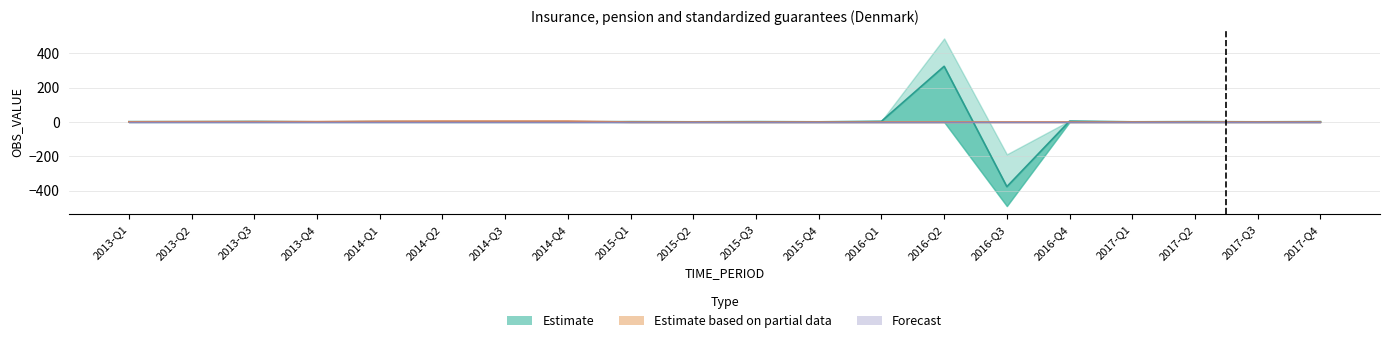

What is the difference between the highest and lowest values at 2016-Q3?

375